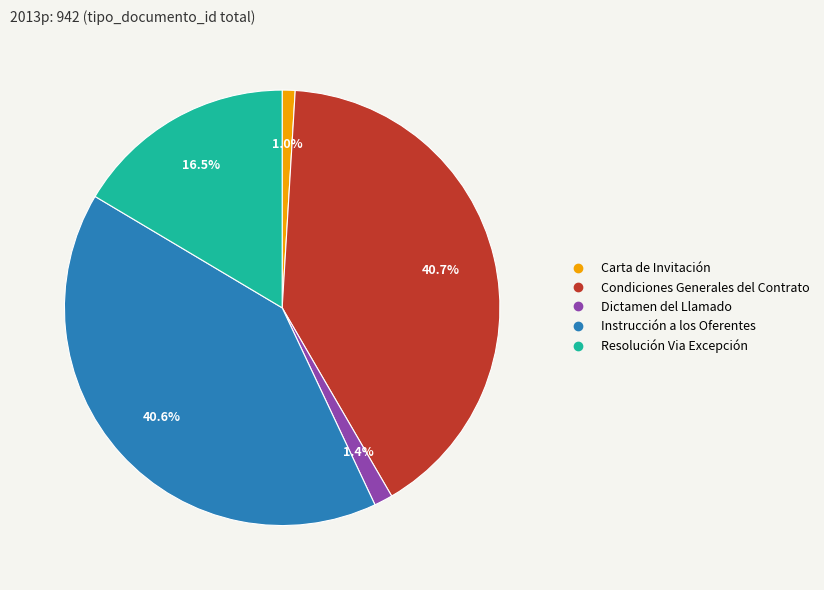

Does Instrucción a los Oferentes account for over 50% of the chart?

No